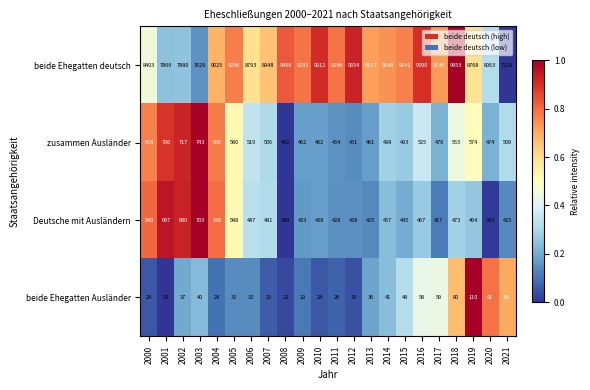

What is the greatest value displayed?

9853